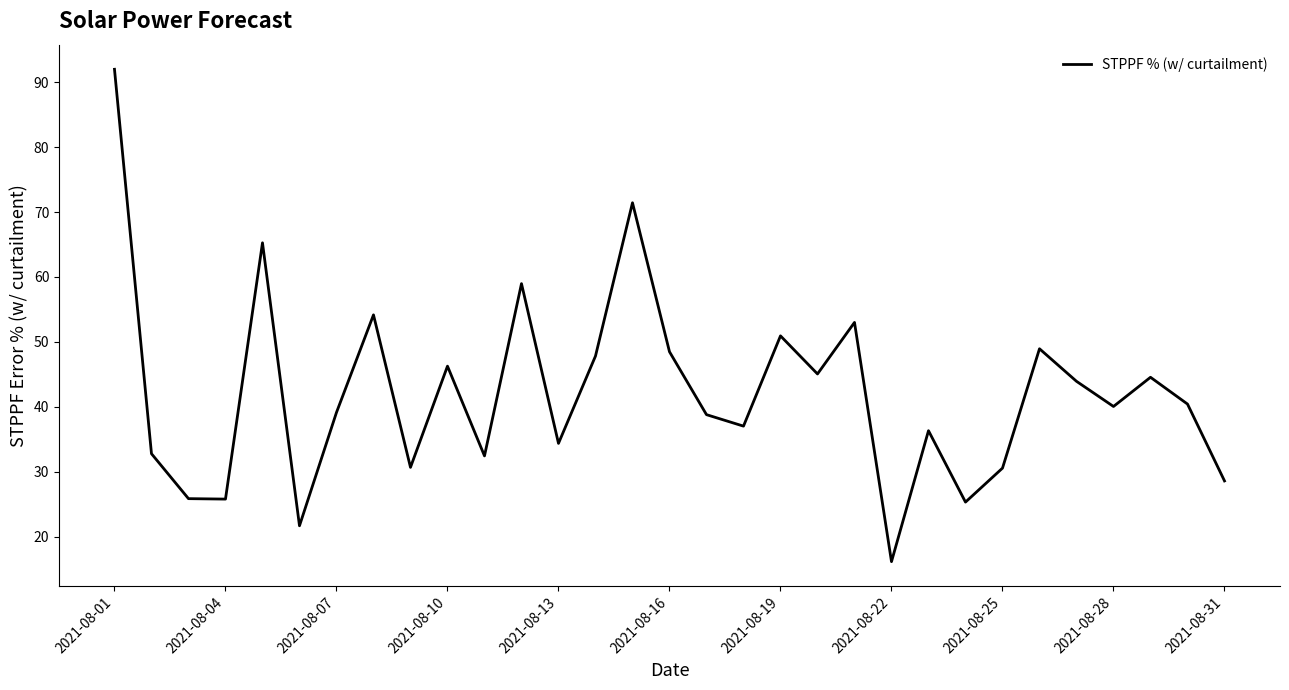

What is the difference between the maximum and minimum values?

75.8